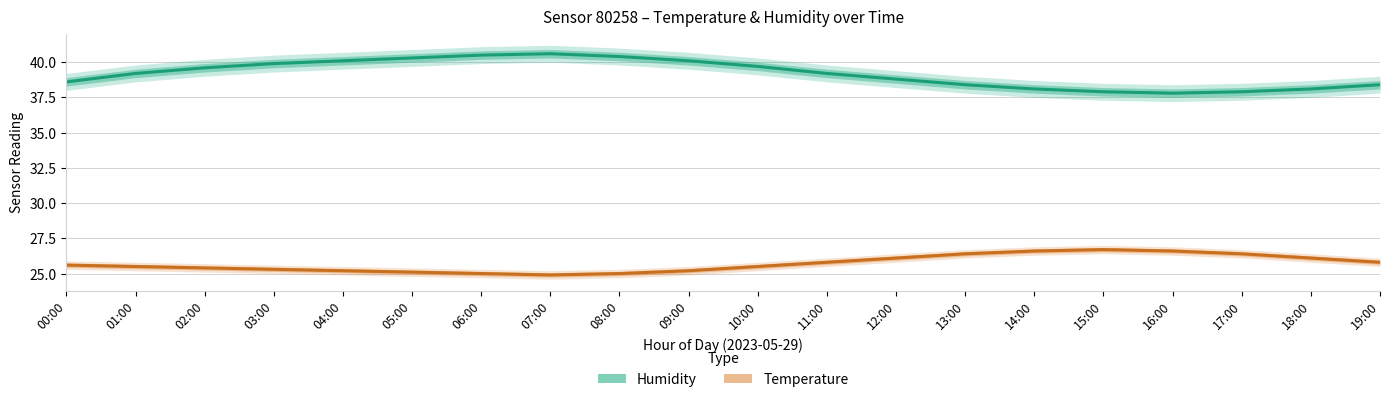

How many values in the Humidity series are below 39?

9